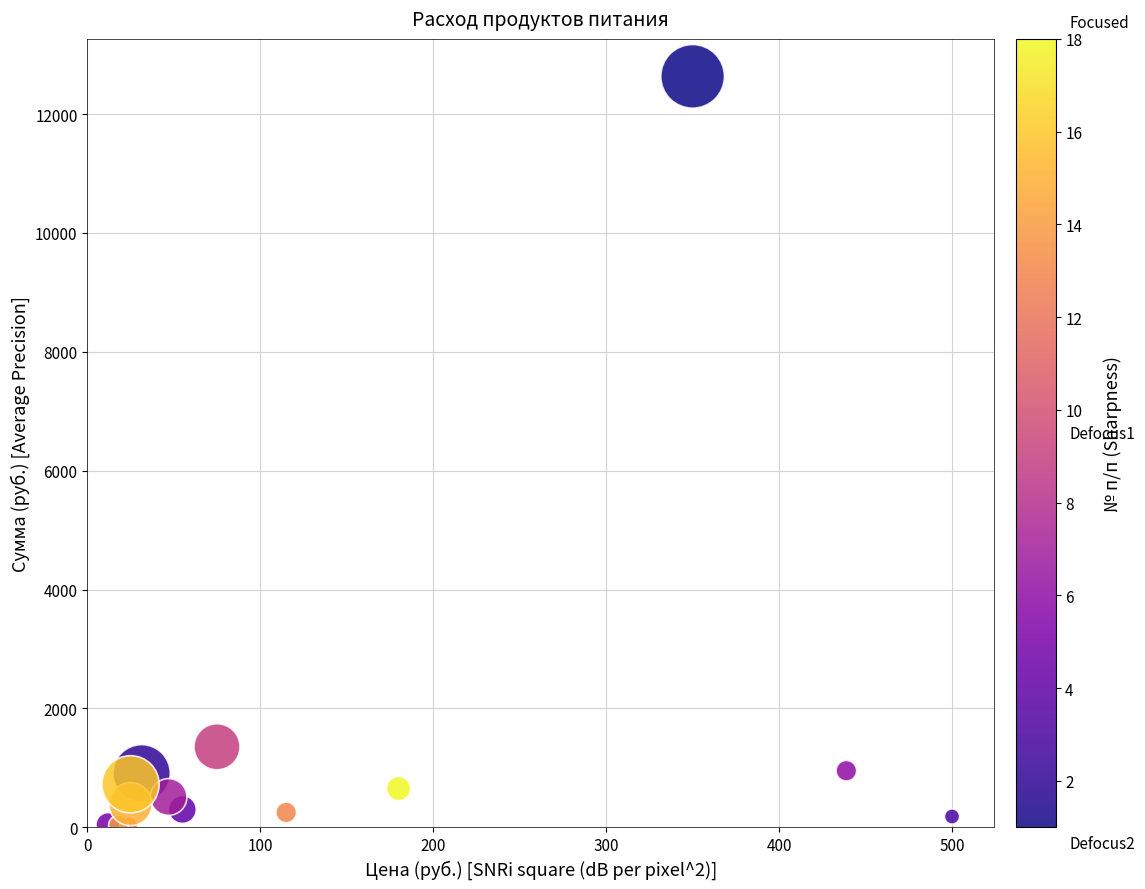

What is the range of X values (max minus min)?

488.0